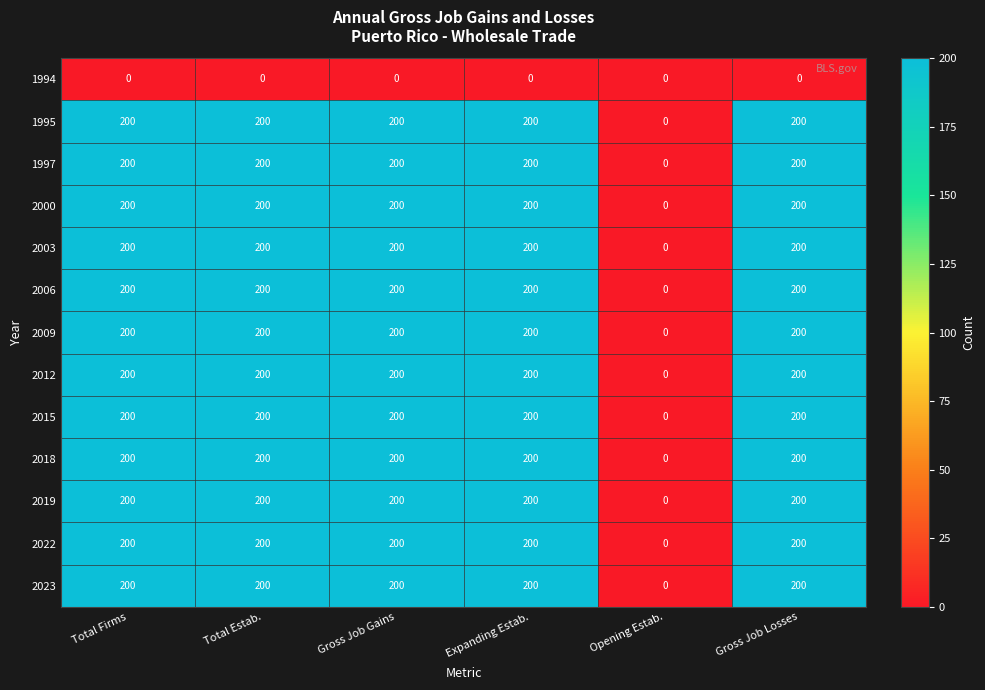

Is it true that 2023 equals 200 at Gross Job Losses?

True